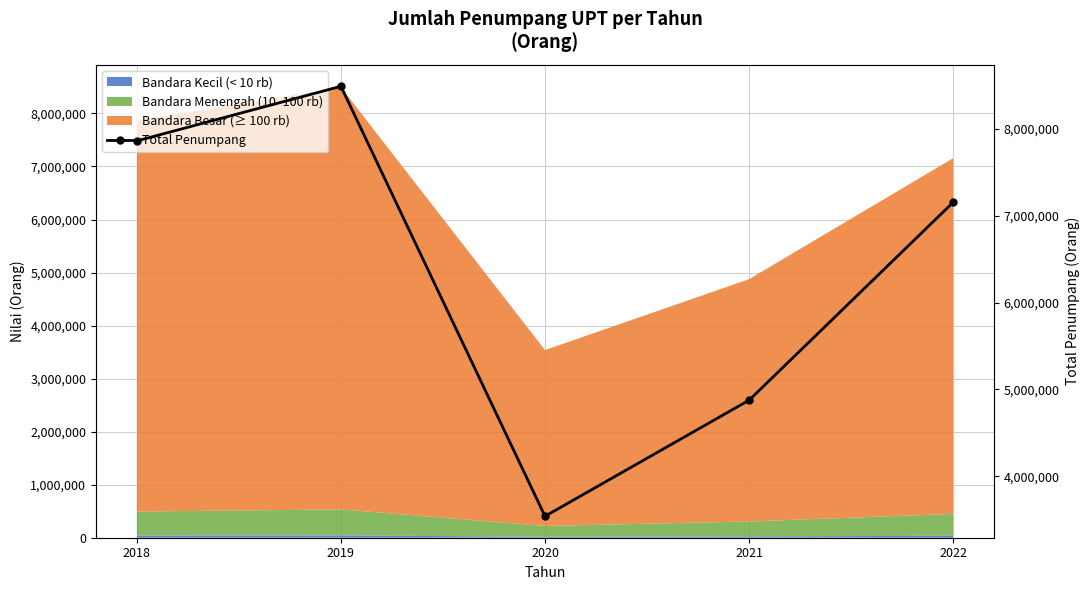

Where does the data first go above 7155910?

2018